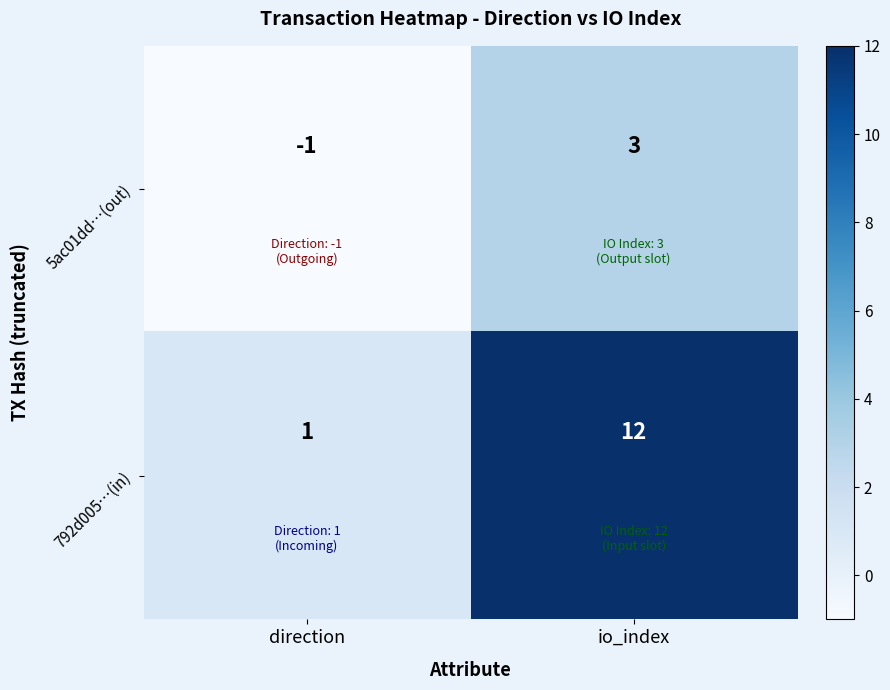

True or false: 792d005…(in) has a value of 12 at io_index.

True